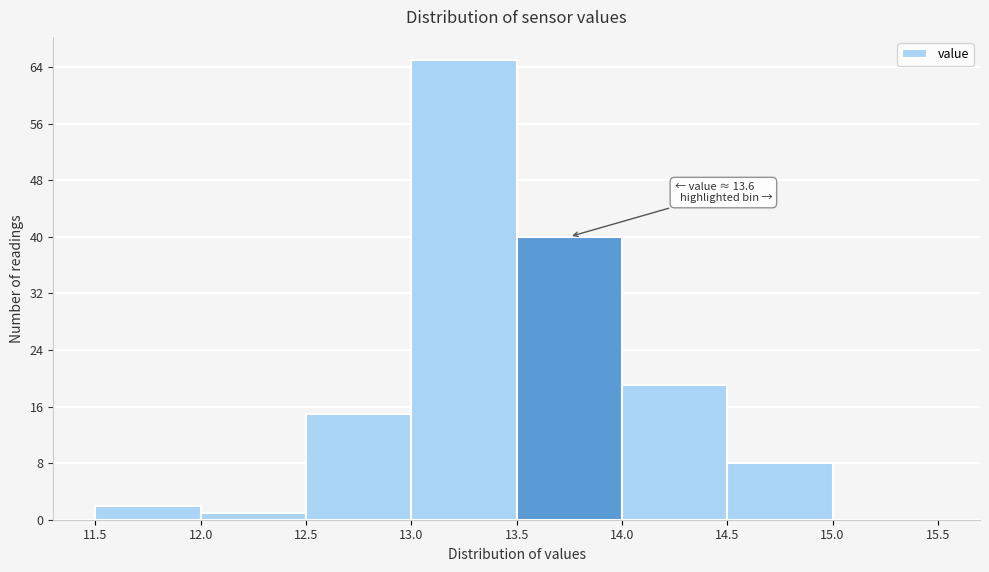

Over which range of the x-axis is the bar tallest?

13.0 to 13.5